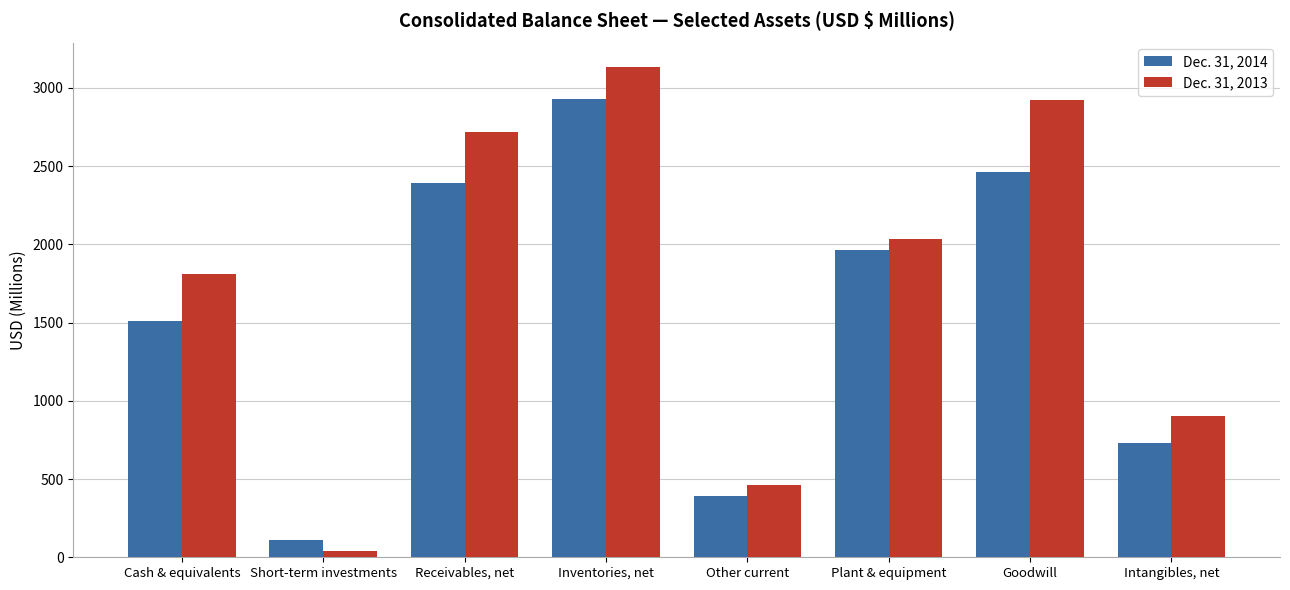

What is the sum of all Dec. 31, 2014 values?

12488